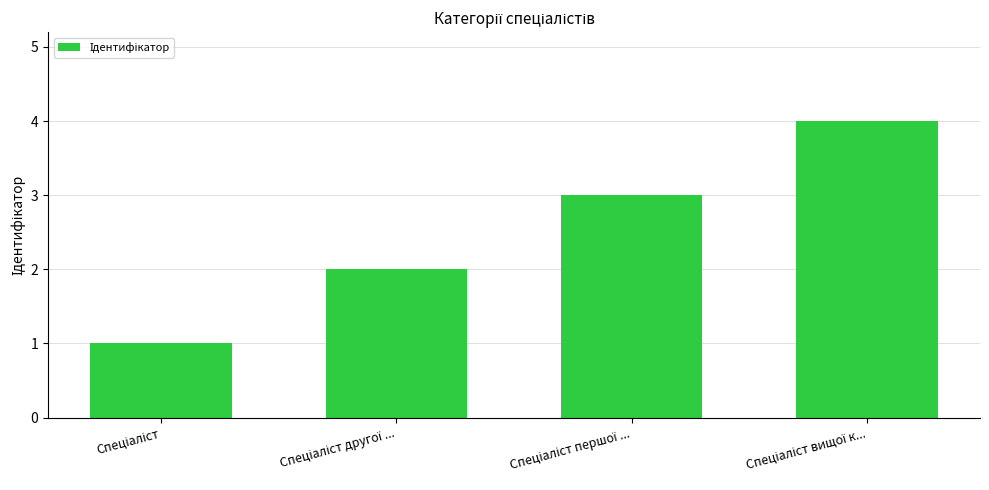

How many bars are there in total?

4